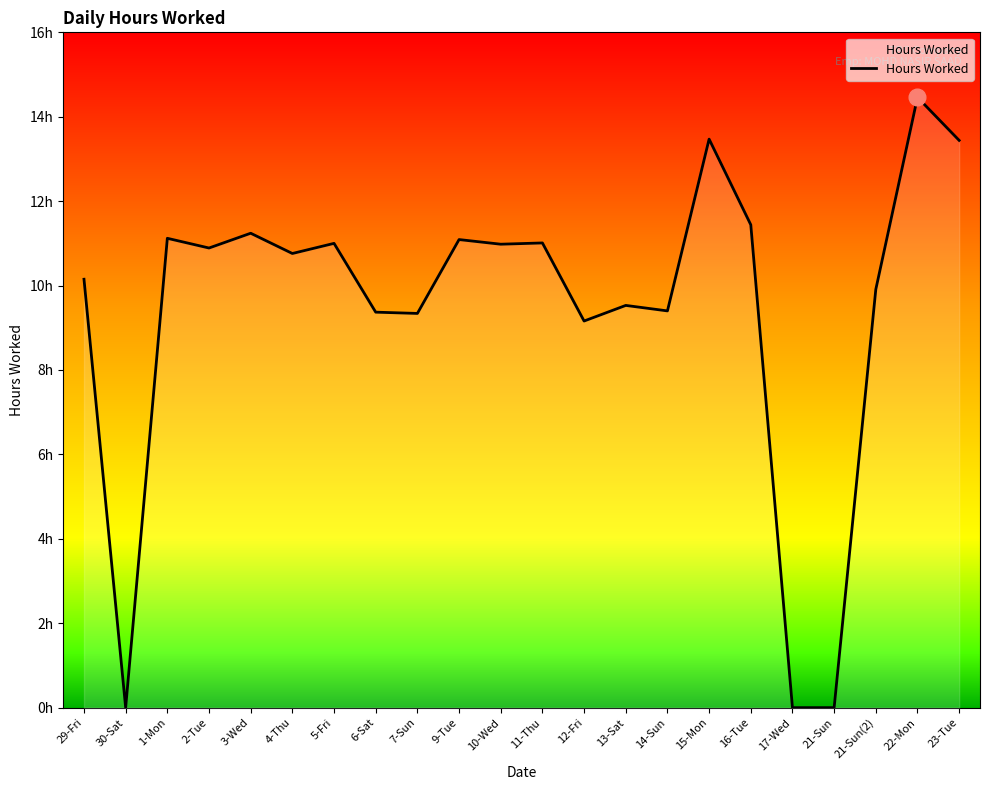

What is the greatest value displayed?

14.5